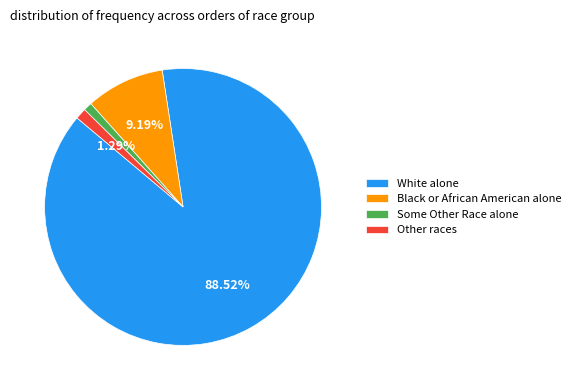

What percentage is the Black or African American alone slice, to the nearest percent?

9%